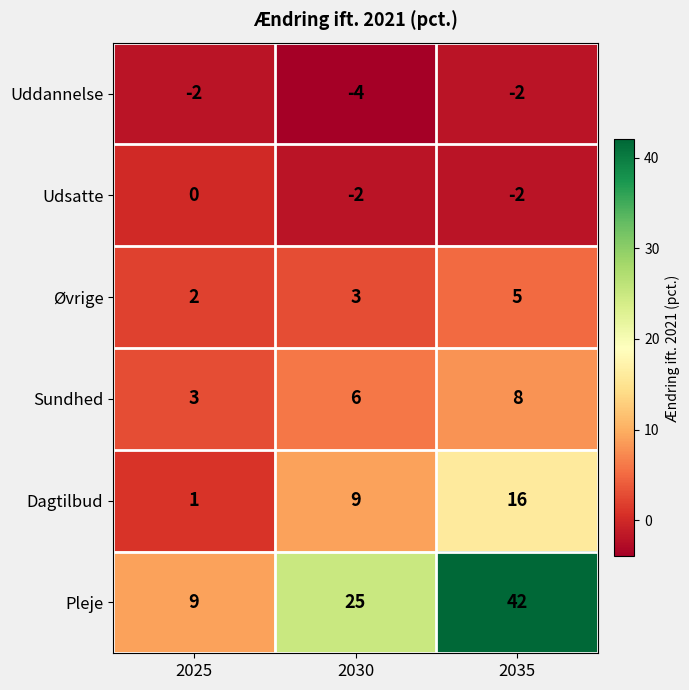

What is the minimum value shown in the chart?

-4